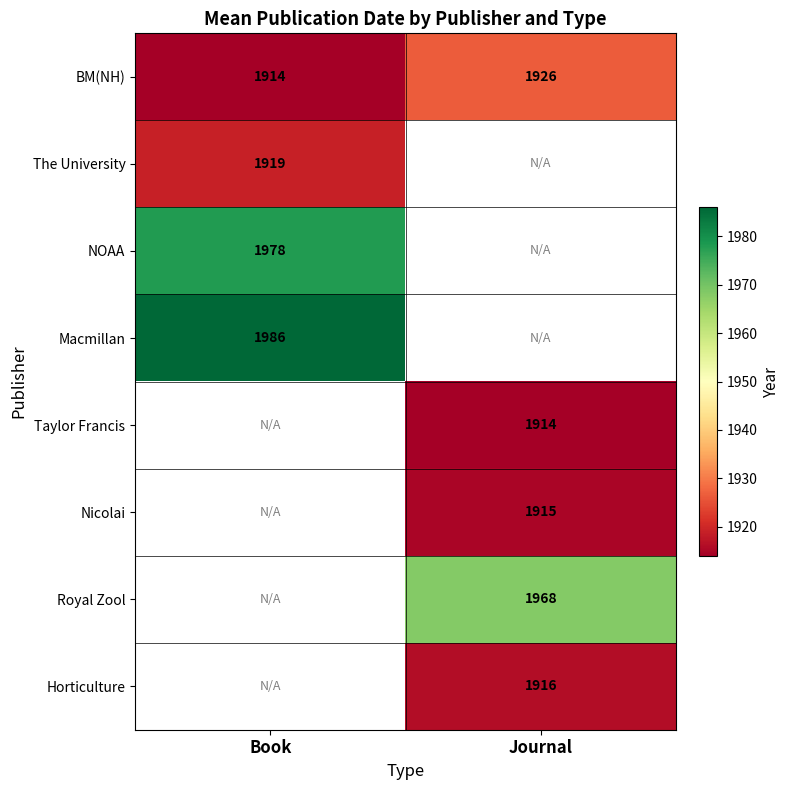

What is the difference between the maximum and minimum values in the BM(NH) series?

12